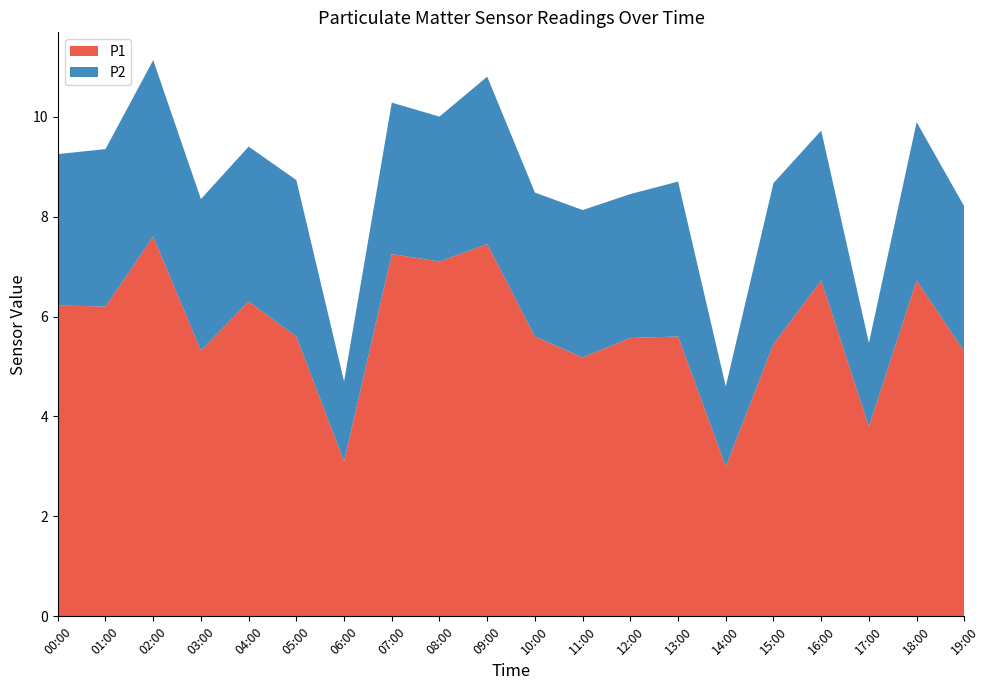

Reading left to right, what are all the values shown in this chart?

P1: 00:00=6.2	01:00=6.2	02:00=7.6	03:00=5.3	04:00=6.3	05:00=5.6	06:00=3.1	07:00=7.2	08:00=7.1	09:00=7.5	10:00=5.6	11:00=5.2	12:00=5.6	13:00=5.6	14:00=3.0	15:00=5.5	16:00=6.7	17:00=3.8	18:00=6.7	19:00=5.3
P2: 00:00=3.0	01:00=3.1	02:00=3.5	03:00=3.0	04:00=3.1	05:00=3.1	06:00=1.6	07:00=3.0	08:00=2.9	09:00=3.4	10:00=2.9	11:00=3.0	12:00=2.9	13:00=3.1	14:00=1.6	15:00=3.2	16:00=3.0	17:00=1.7	18:00=3.2	19:00=2.9